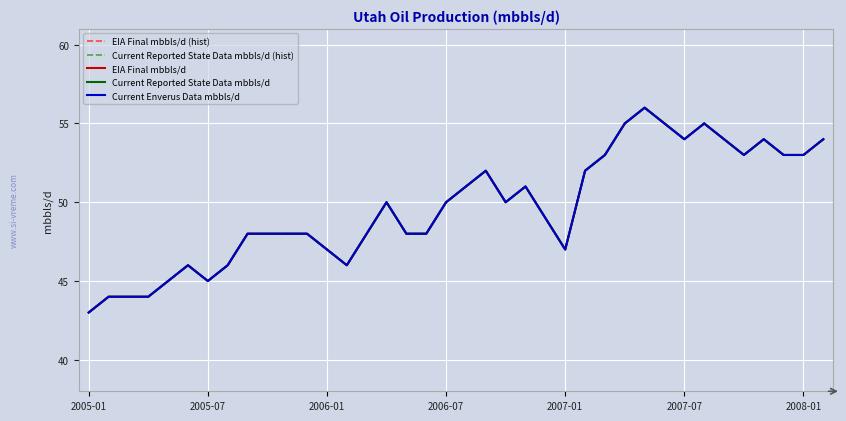

What is the difference between the maximum and minimum values in the EIA Final mbbls/d (hist) series?

13